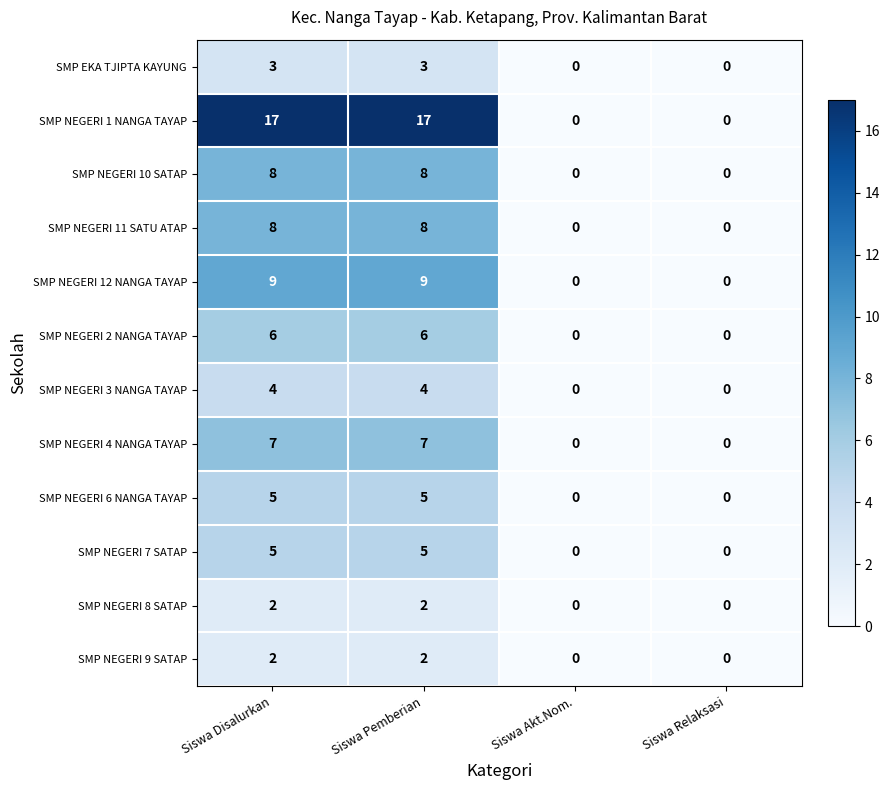

At how many categories does at least one series exceed 13?

2